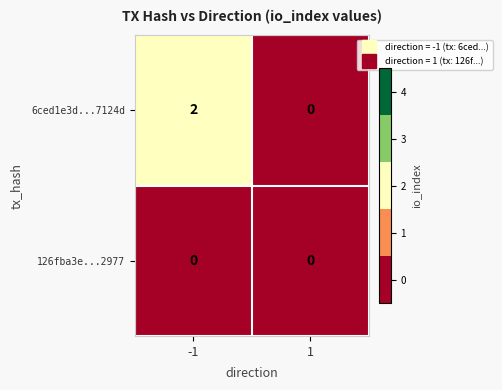

Which series has the widest spread of values?

6ced1e3d...7124d